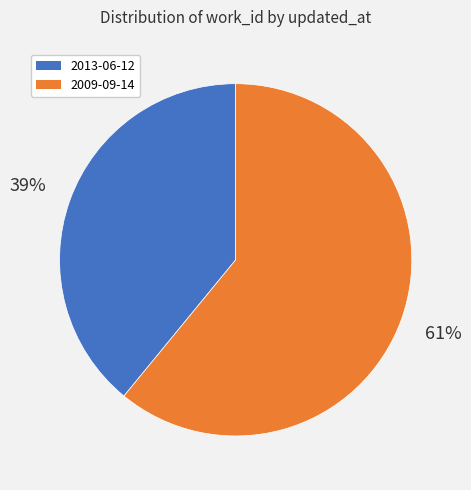

Between 2009-09-14 and 2013-06-12, which is larger?

2009-09-14